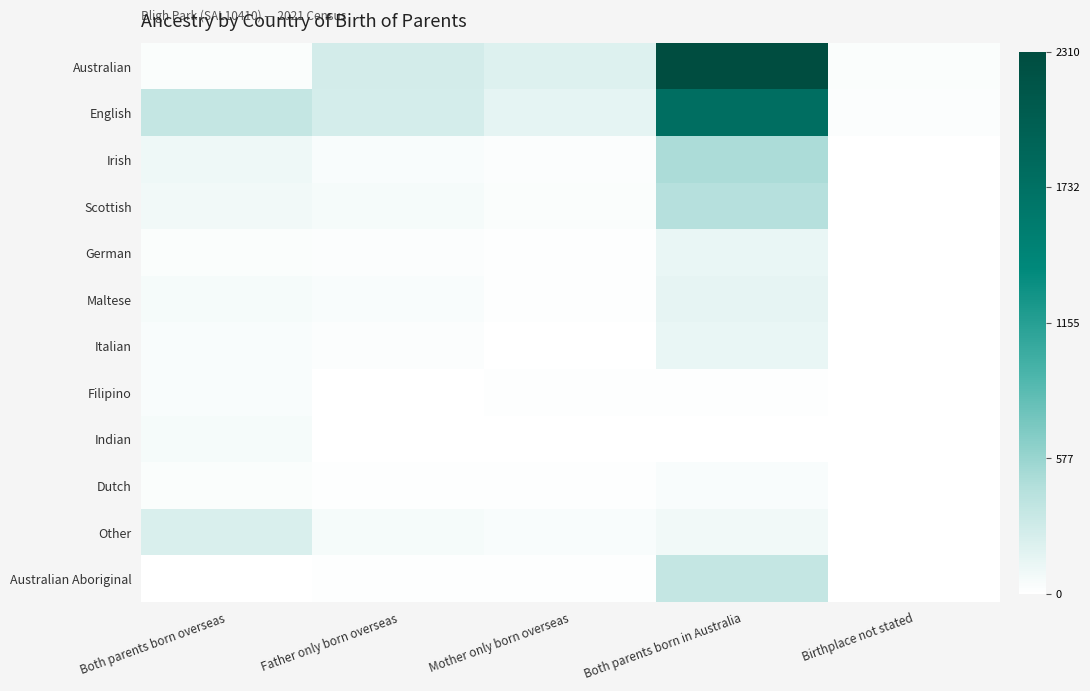

List the series in order of their peak value, lowest first.

Filipino, Dutch, Indian, Italian, German, Maltese, Other, Australian Aboriginal, Scottish, Irish, English, Australian